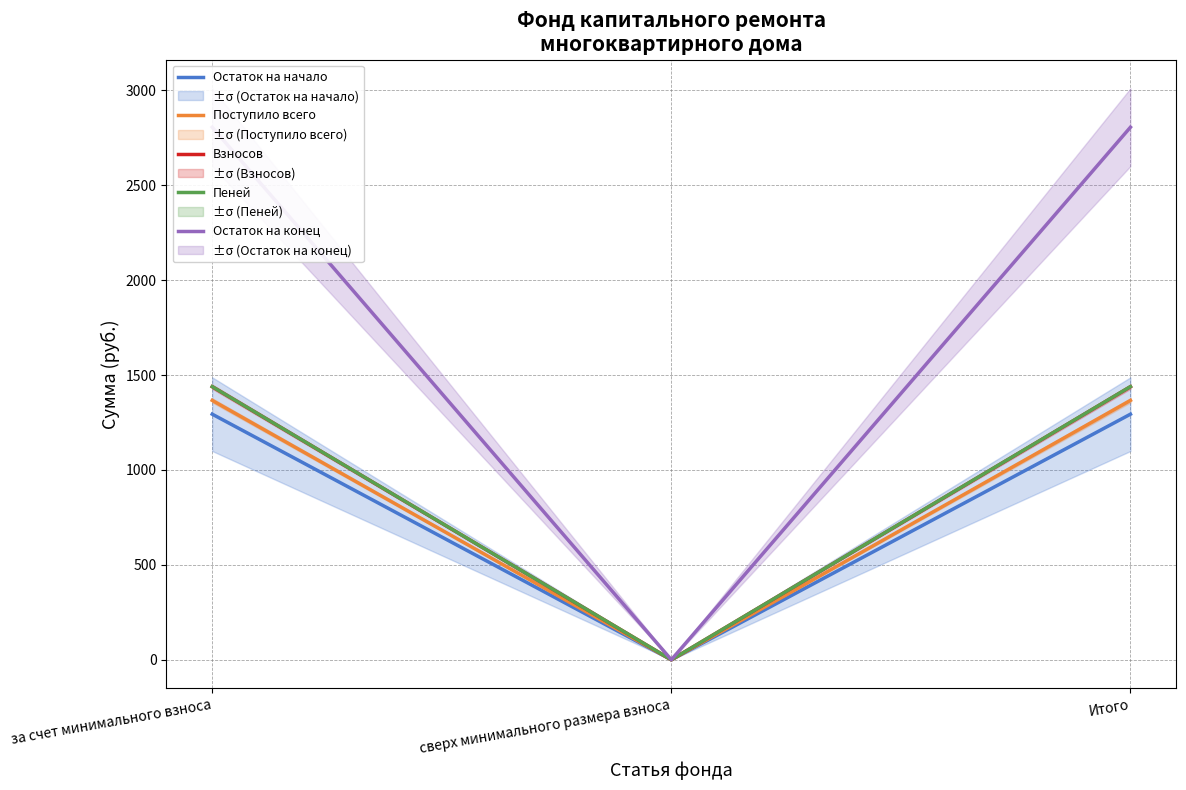

Between за счет минимального взноса and сверх минимального размера взноса, which is larger?

за счет минимального взноса